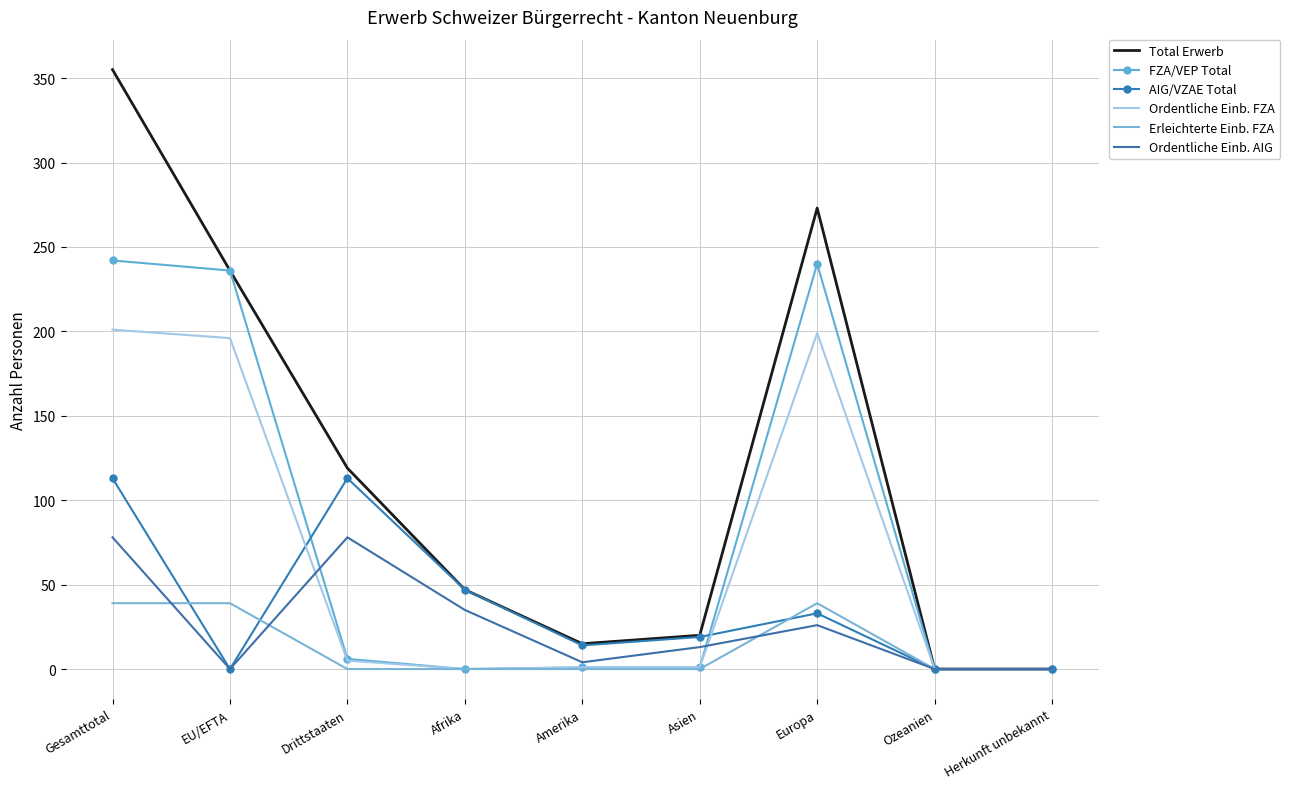

At which category is the sum across all series the highest?

Gesamttotal